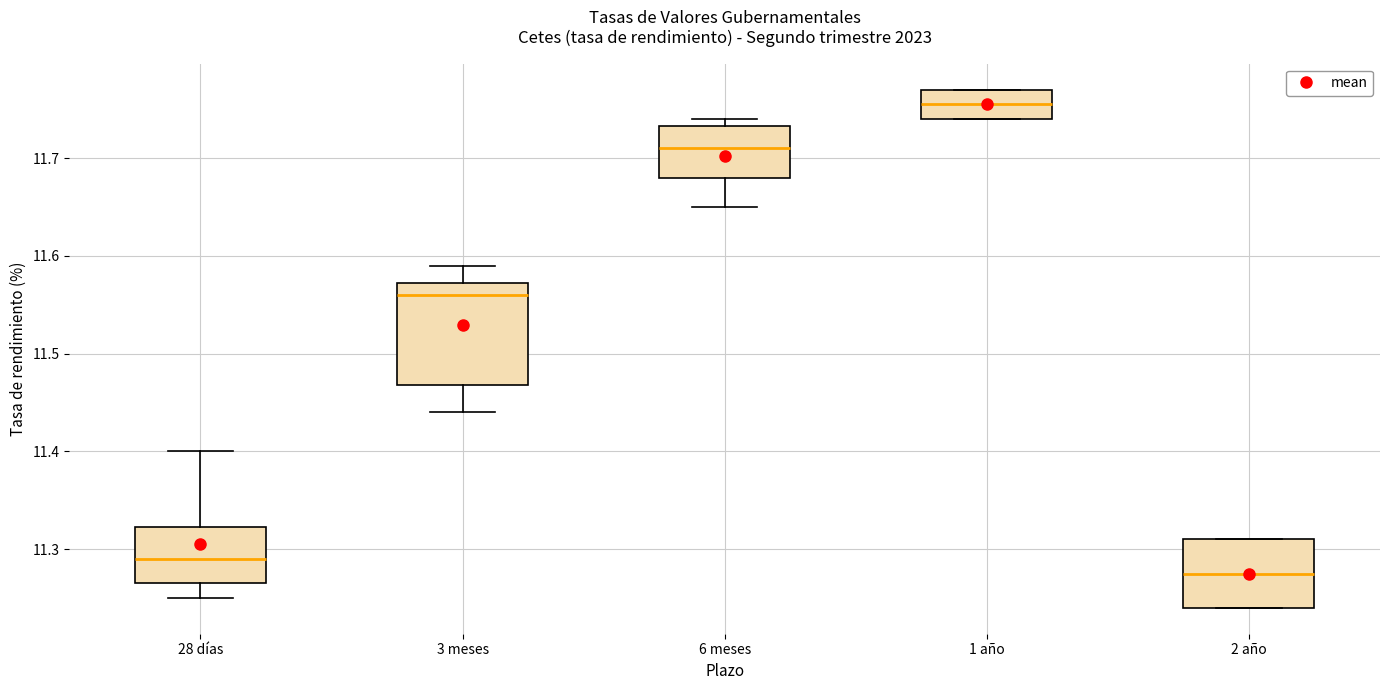

Where does the median line of the box for 1 año sit on the y-axis? The values are not printed on the chart, so give them approximately, as read against the axis.

11.76